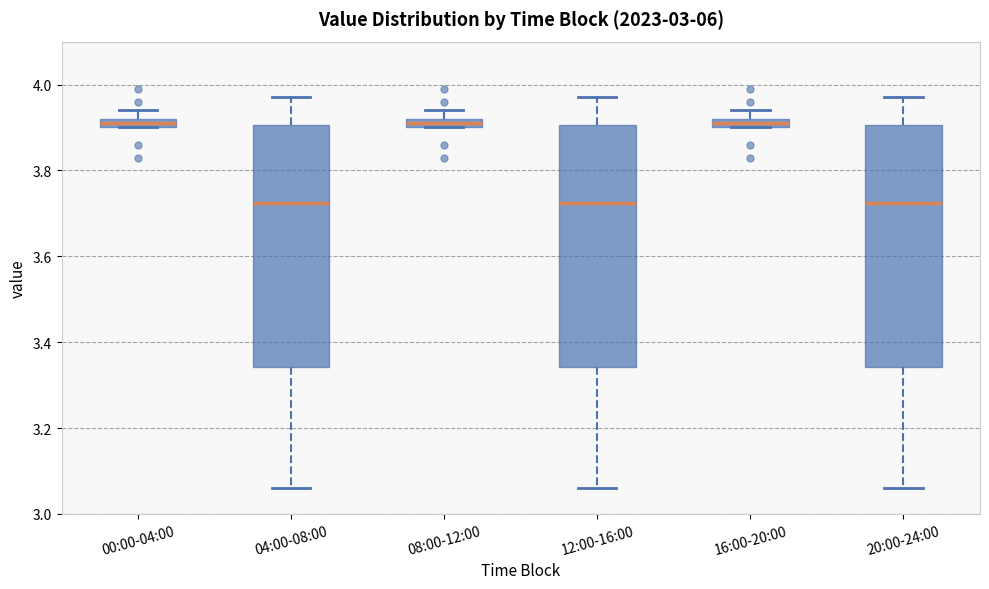

Where is the lower edge of the box for 08:00-12:00 on the y-axis? The values are not printed on the chart, so give them approximately, as read against the axis.

3.90